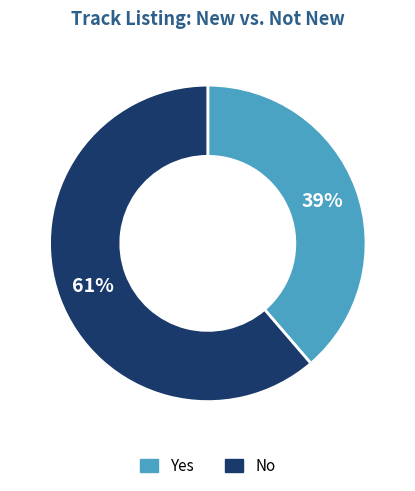

To the nearest percent, what portion does Yes represent?

39%